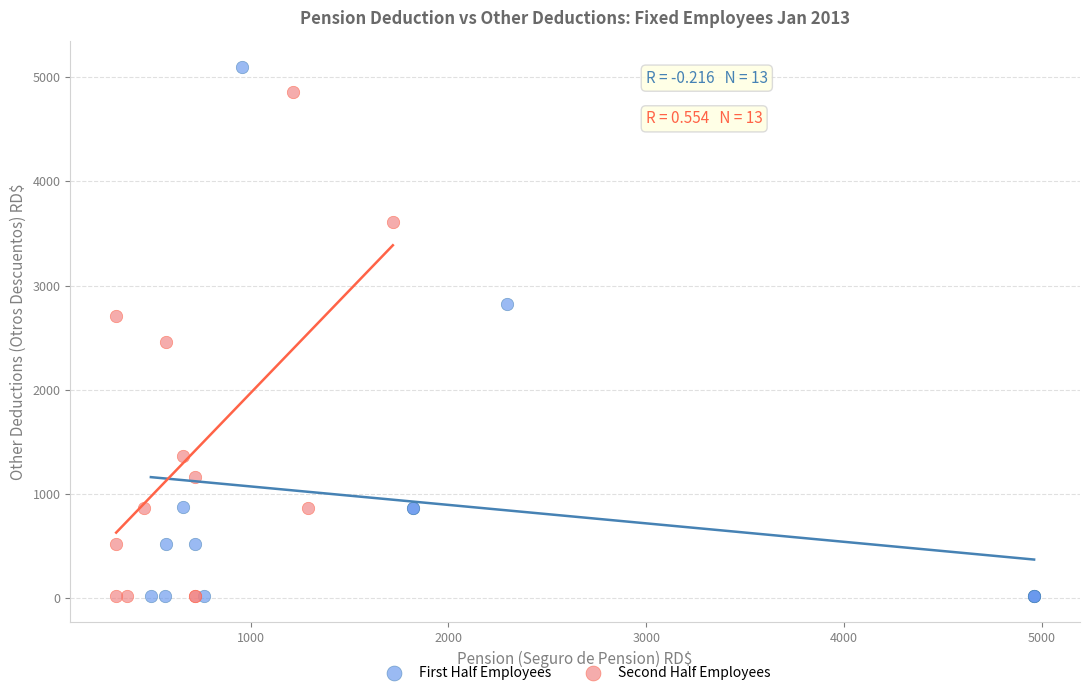

Which series contains the highest Y value?

First Half Employees